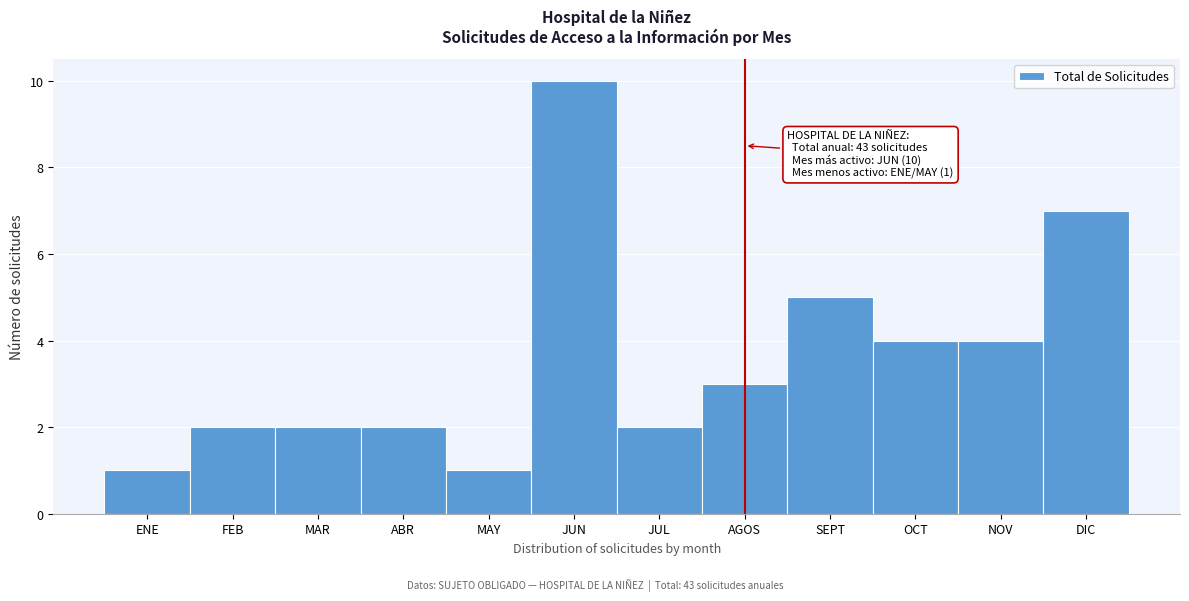

Reading left to right, transcribe all the data shown in this chart.

ENE=1	FEB=2	MAR=2	ABR=2	MAY=1	JUN=10	JUL=2	AGOS=3	SEPT=5	OCT=4	NOV=4	DIC=7